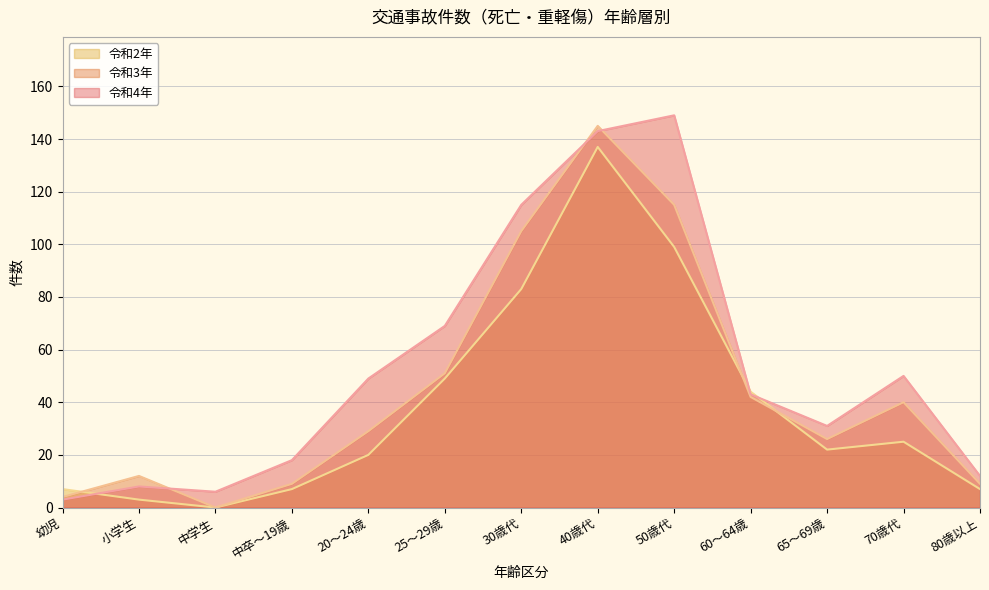

How many interior local peaks does the 令和3年 series have?

3